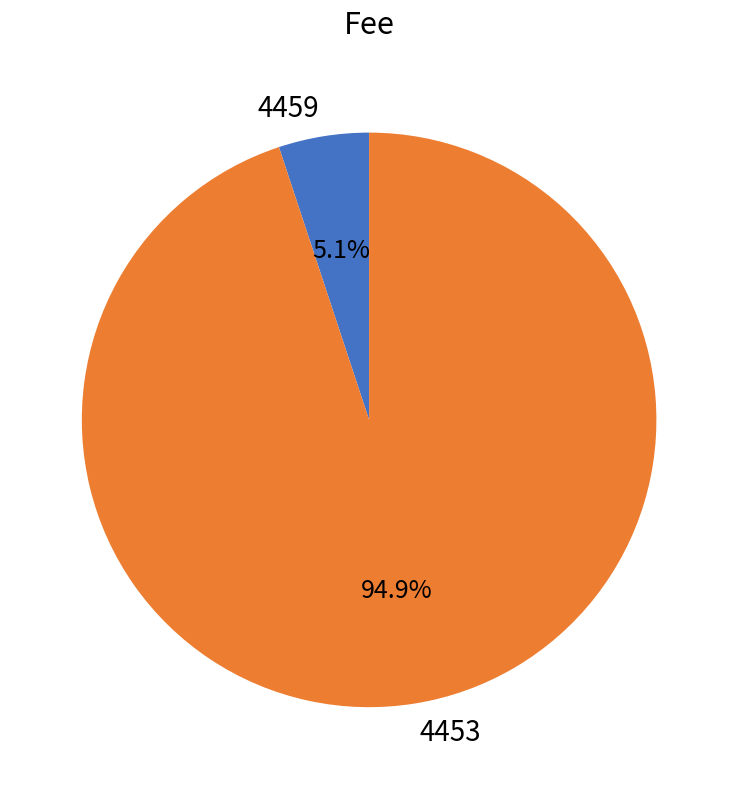

Between 4459 and 4453, which is larger?

4453